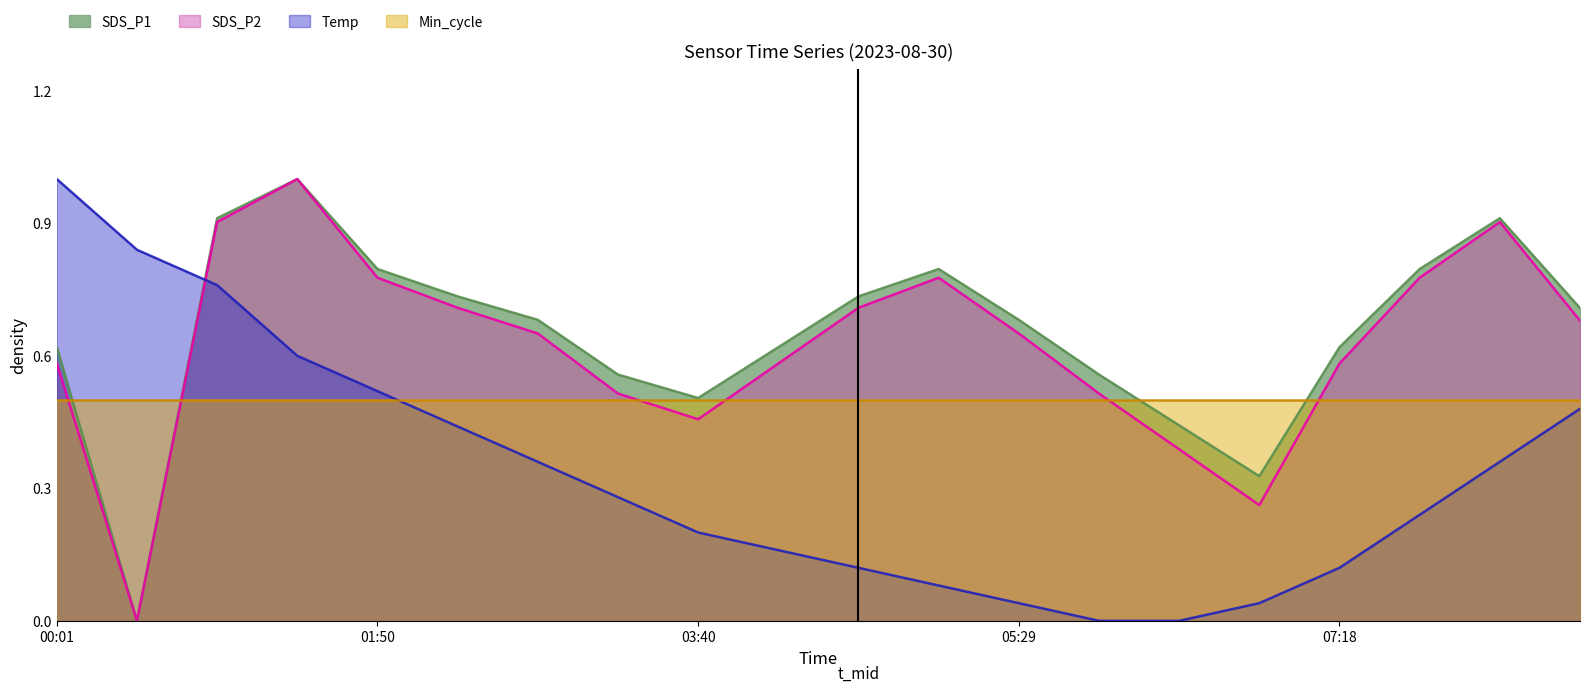

Between 02:18 and 05:56, which series saw the biggest shift?

Temp